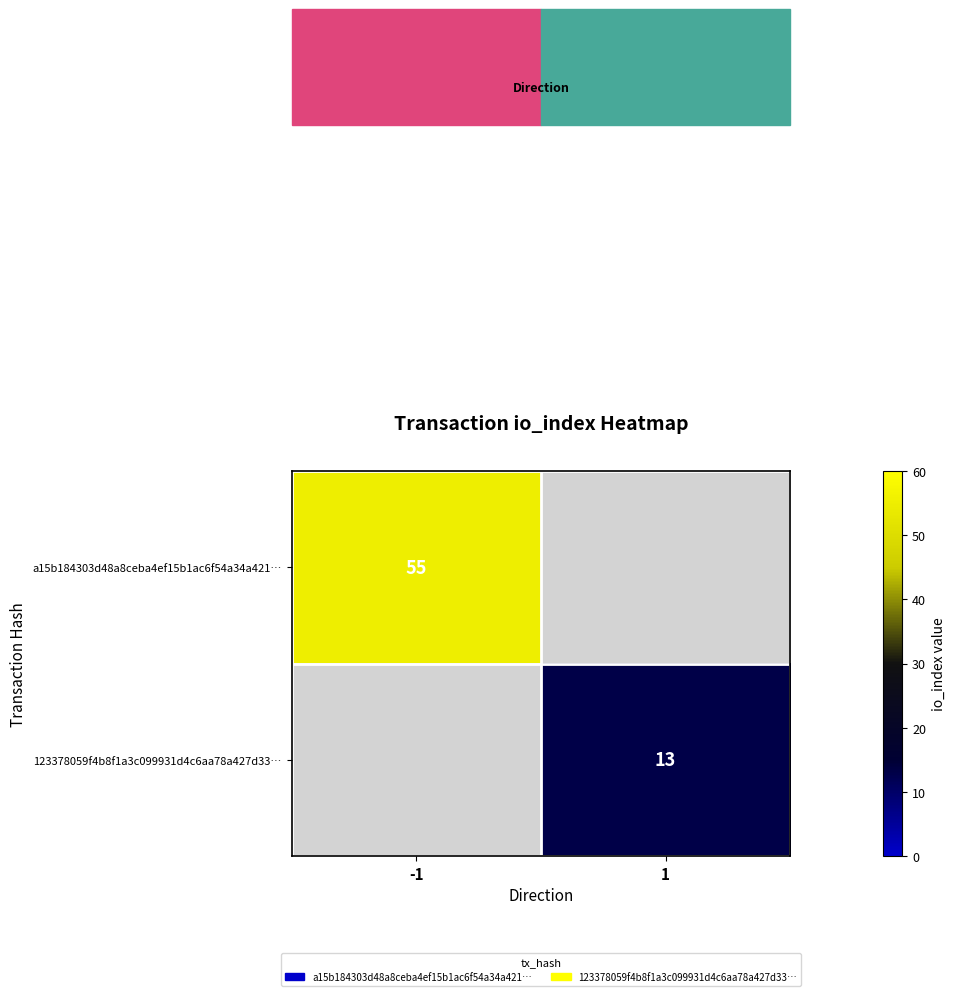

What is the greatest value displayed?

55.0